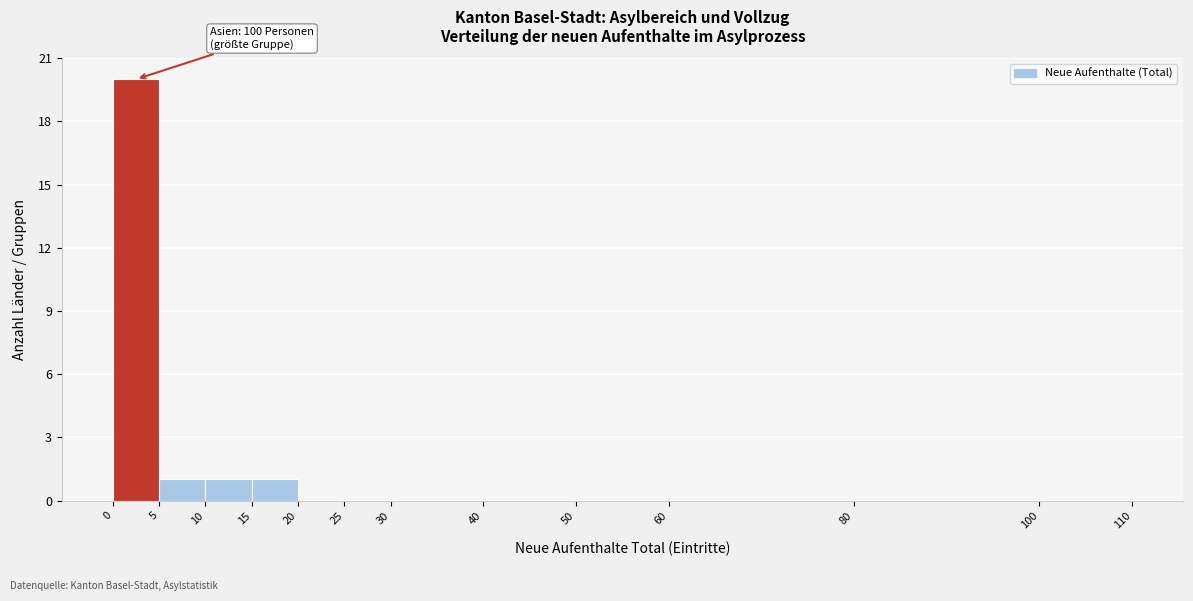

Over which range of the x-axis is the bar tallest?

0 to 5